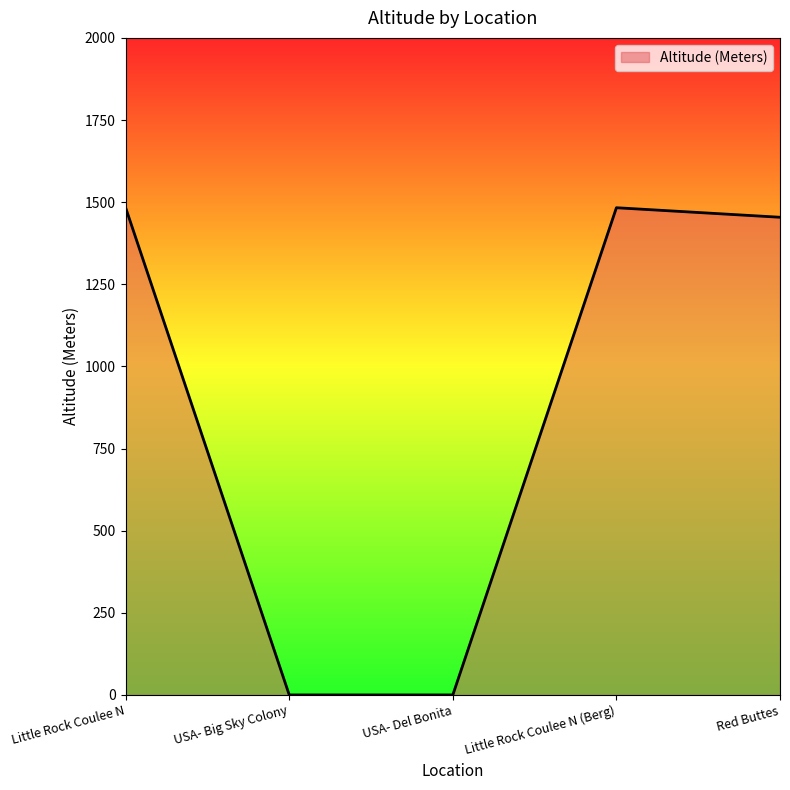

True or false: there are more than 2 points higher than both neighbors.

False